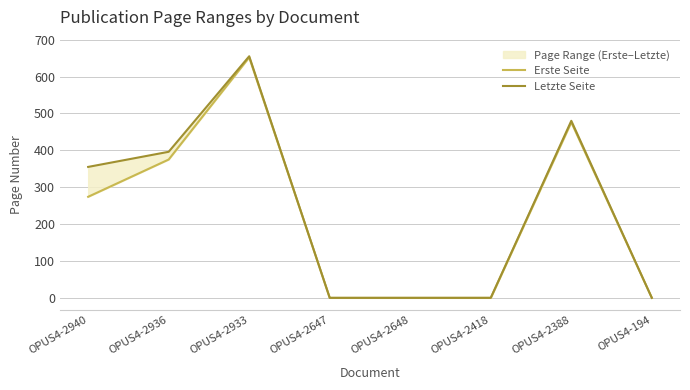

Is it true that Erste Seite equals -315 at OPUS4-2418?

False